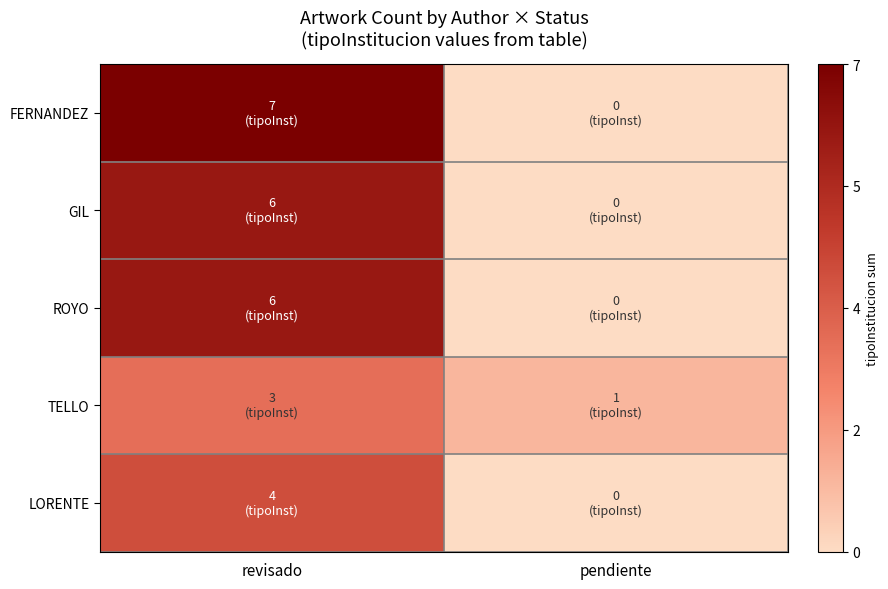

Reading right to left, what are all the values shown in this chart?

FERNANDEZ: pendiente=0	revisado=7
GIL: pendiente=0	revisado=6
ROYO: pendiente=0	revisado=6
TELLO: pendiente=1	revisado=3
LORENTE: pendiente=0	revisado=4